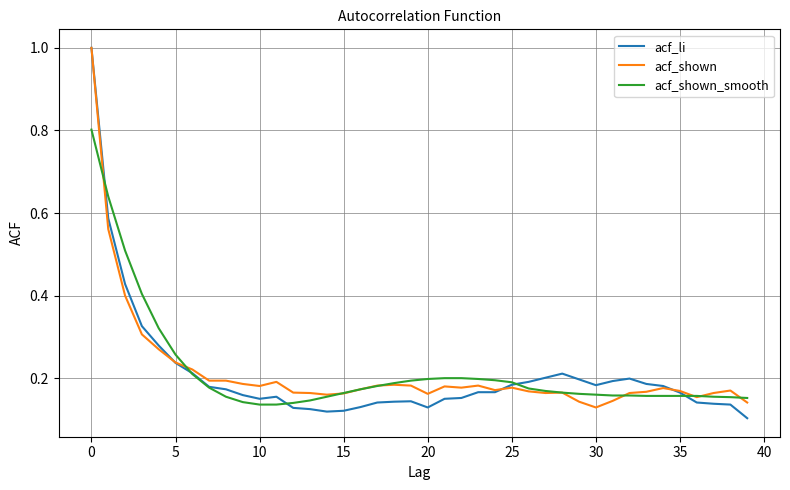

Which series has the widest spread of values?

acf_li